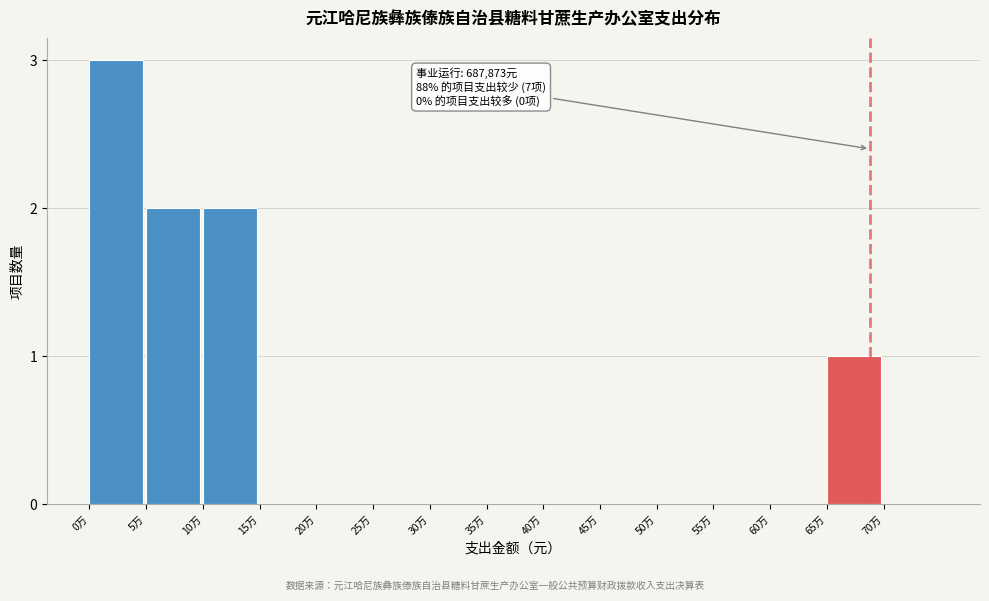

Reading left to right, transcribe all the data shown in this chart.

0万=3	5万=2	10万=2	15万=0	20万=0	25万=0	30万=0	35万=0	40万=0	45万=0	50万=0	55万=0	60万=0	65万=1	70万=0